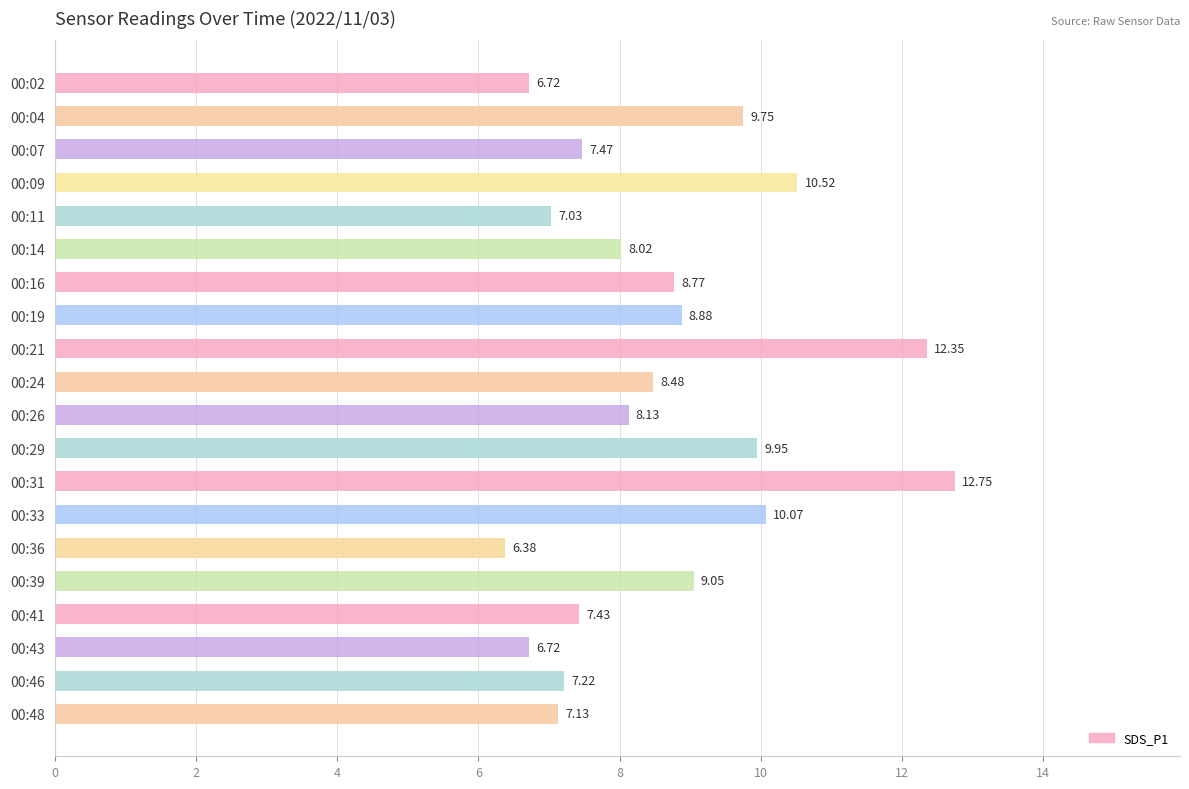

Between 00:39 and 00:04, which is larger?

00:04